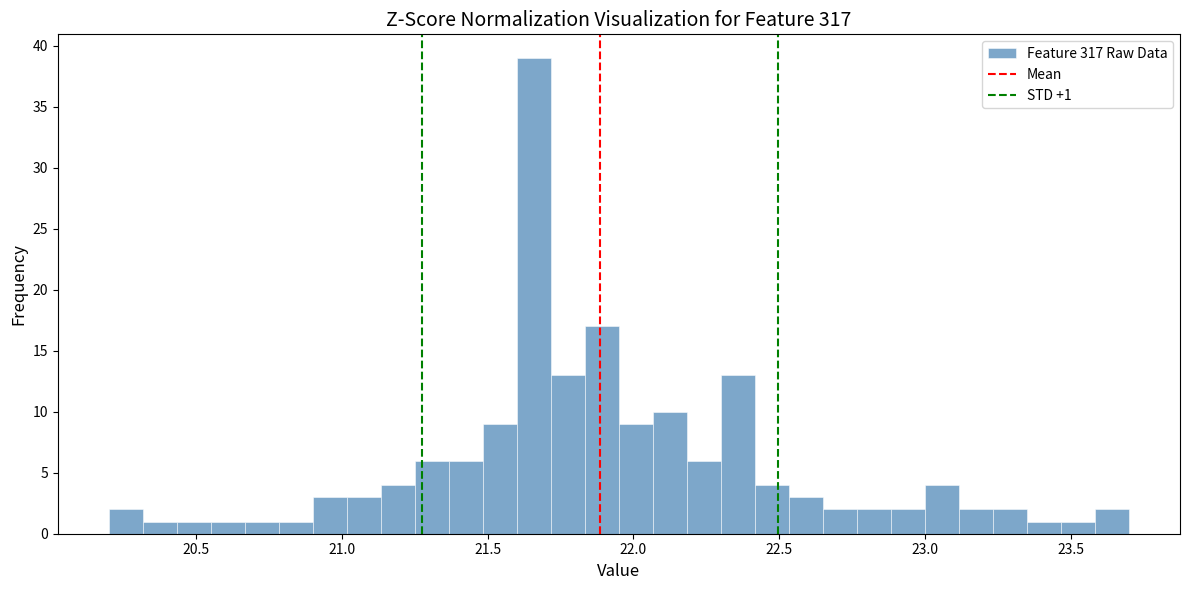

Read against the x-axis, roughly where is the centre of the tallest bar?

21.65